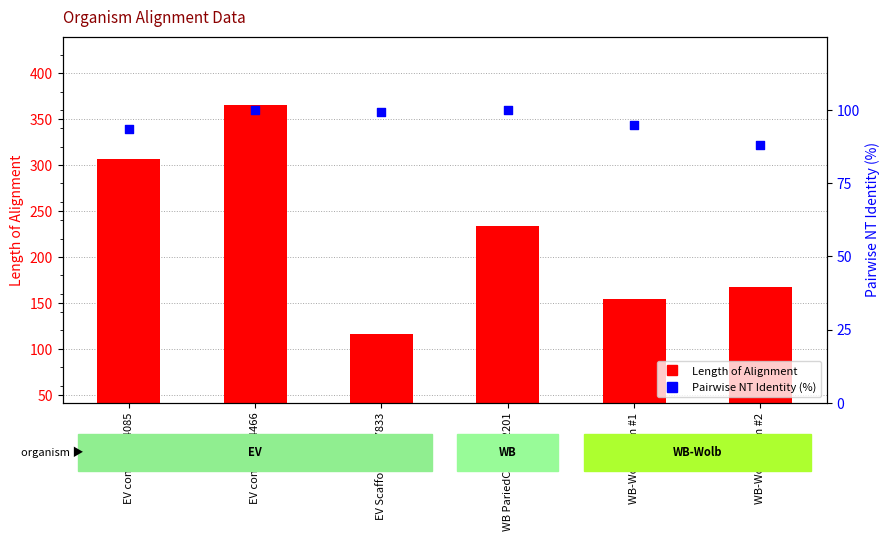

At how many categories does at least one series exceed 264?

2